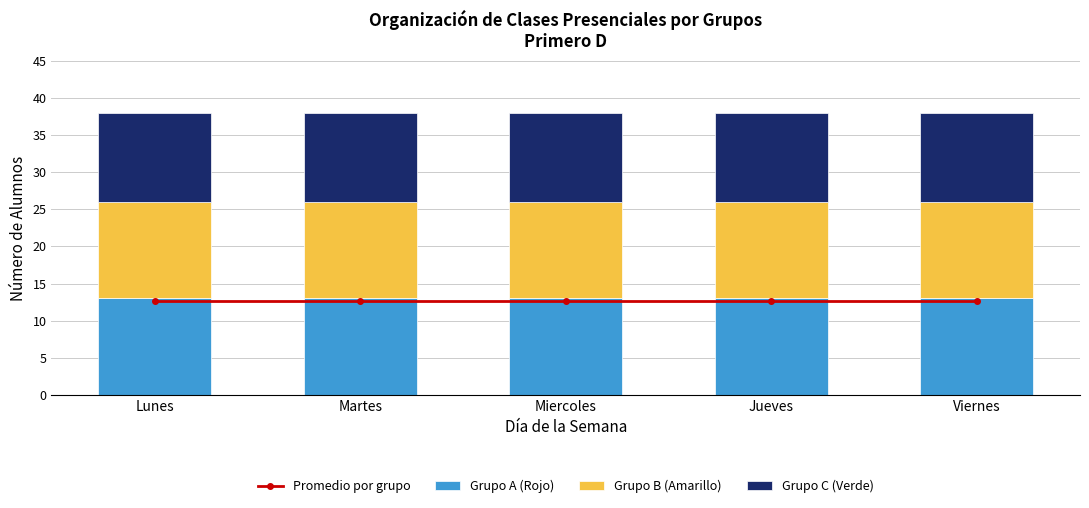

What is the value of the Grupo A (Rojo) bar at the 1st from the left?

13